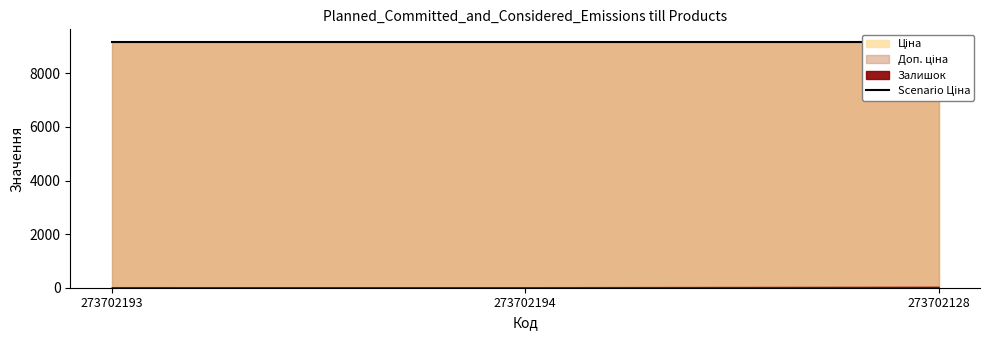

Is the value of Залишок at 273702193 greater than the value of Доп. ціна at 273702193?

No